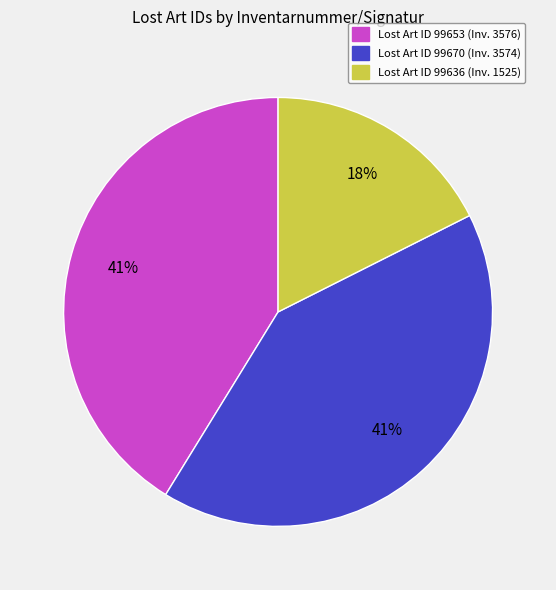

Is the sum of Lost Art ID 99653 (Inv. 3576) and Lost Art ID 99670 (Inv. 3574) greater than half?

Yes